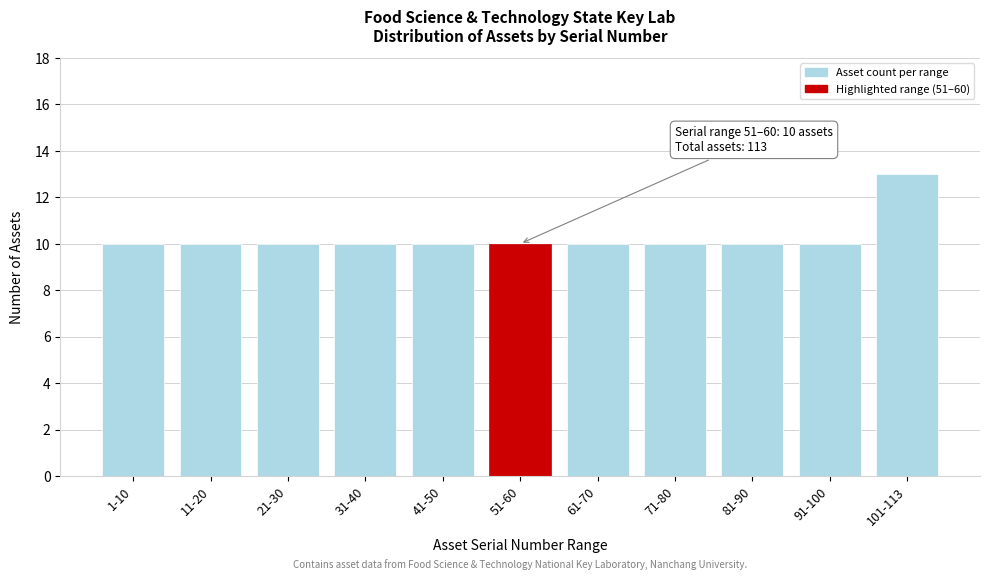

Reading right to left, extract all data points from this chart.

101-113=13	91-100=10	81-90=10	71-80=10	61-70=10	51-60=10	41-50=10	31-40=10	21-30=10	11-20=10	1-10=10